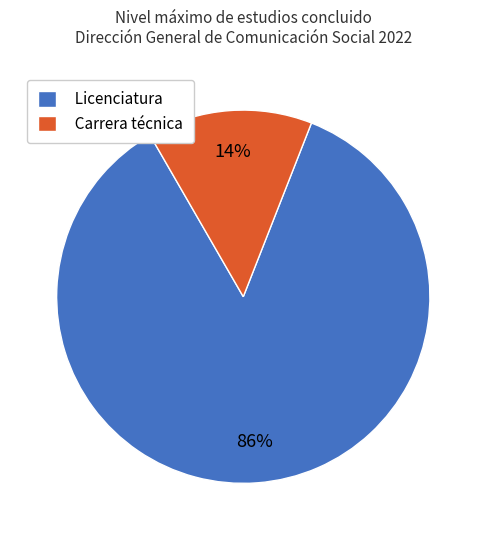

Which slice is the largest?

Licenciatura